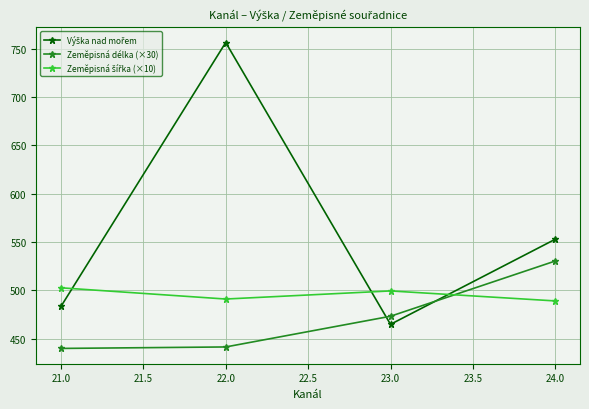

What is the smallest value displayed?

440.0